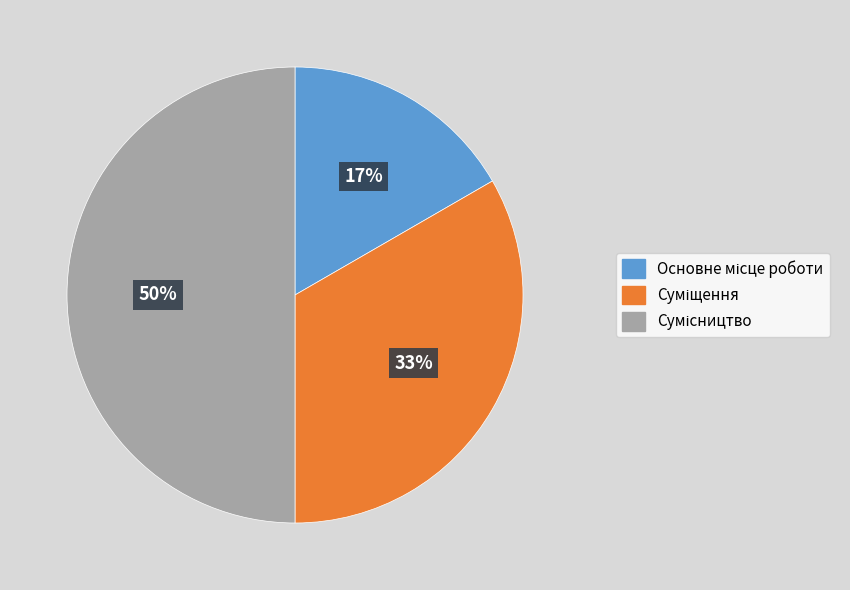

To the nearest percent, what is the difference between the largest and smallest slice percentages?

33%